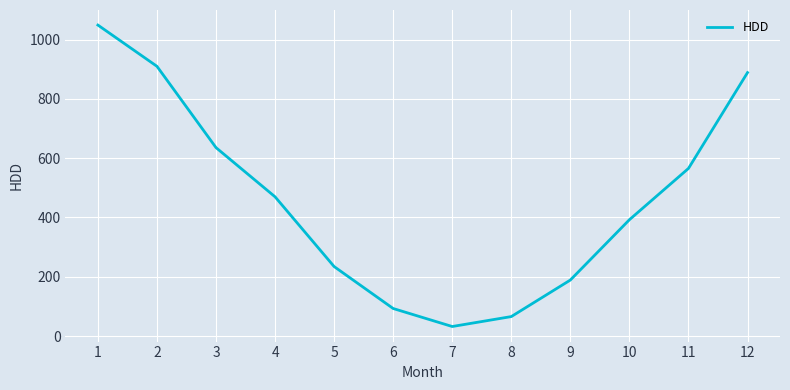

Reading left to right, extract all data points from this chart.

1048.7	909.6	635.4	469.5	234.3	92.8	32.1	65.6	188.8	392.2	565.2	888.4